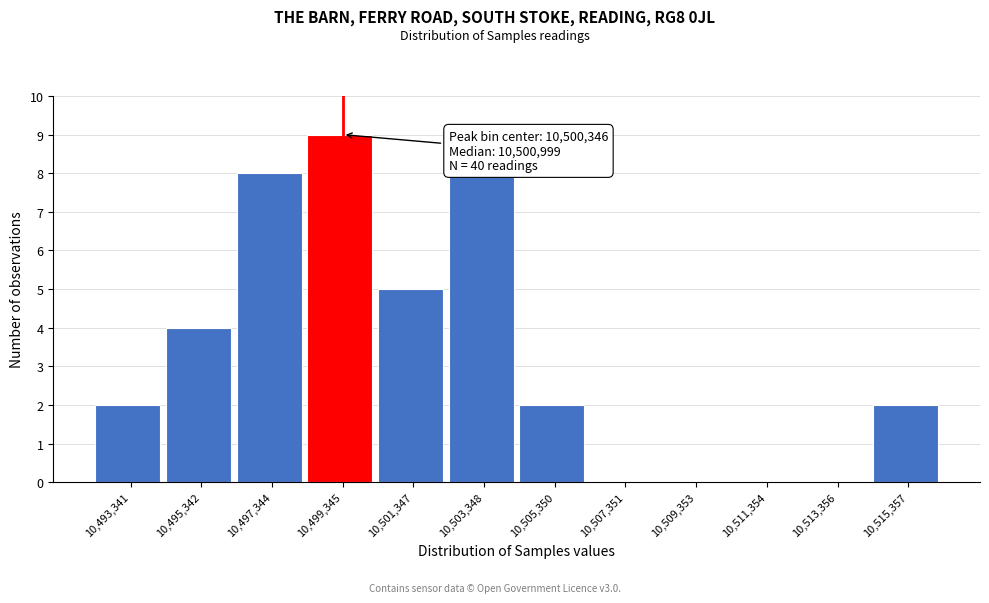

Reading right to left, extract all data points from this chart.

10,515,357=2	10,513,356=0	10,511,354=0	10,509,353=0	10,507,351=0	10,505,350=2	10,503,348=8	10,501,347=5	10,499,345=9	10,497,344=8	10,495,342=4	10,493,341=2